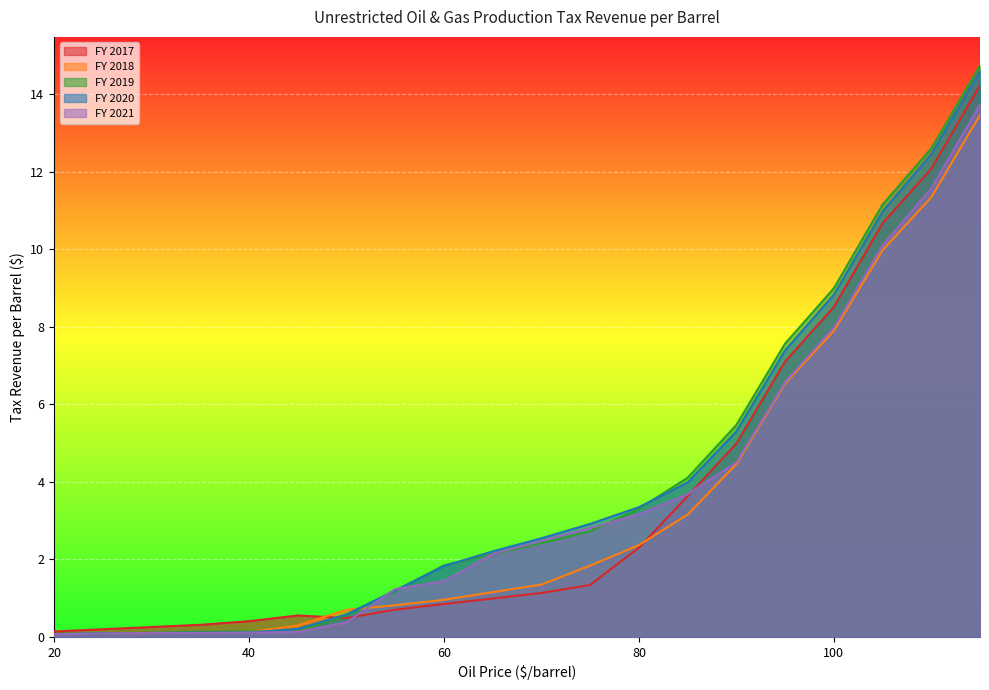

What is the total value across all series at 95?

35.2